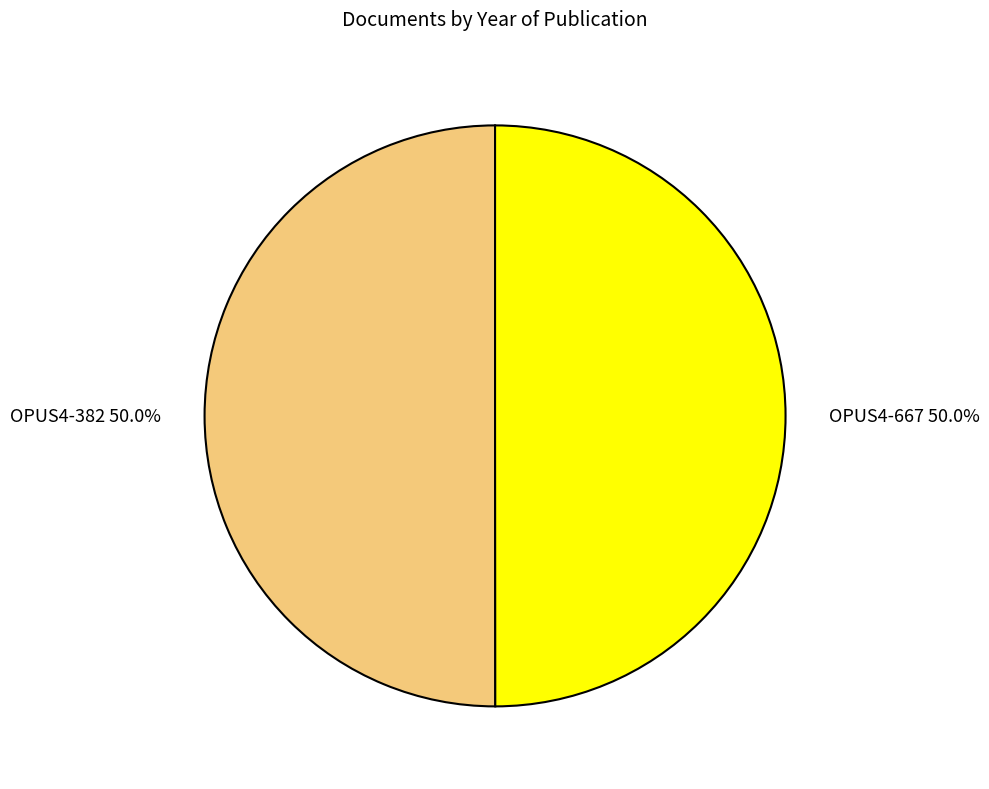

Approximately how many times larger is the value at OPUS4-667 compared to OPUS4-382?

1.0